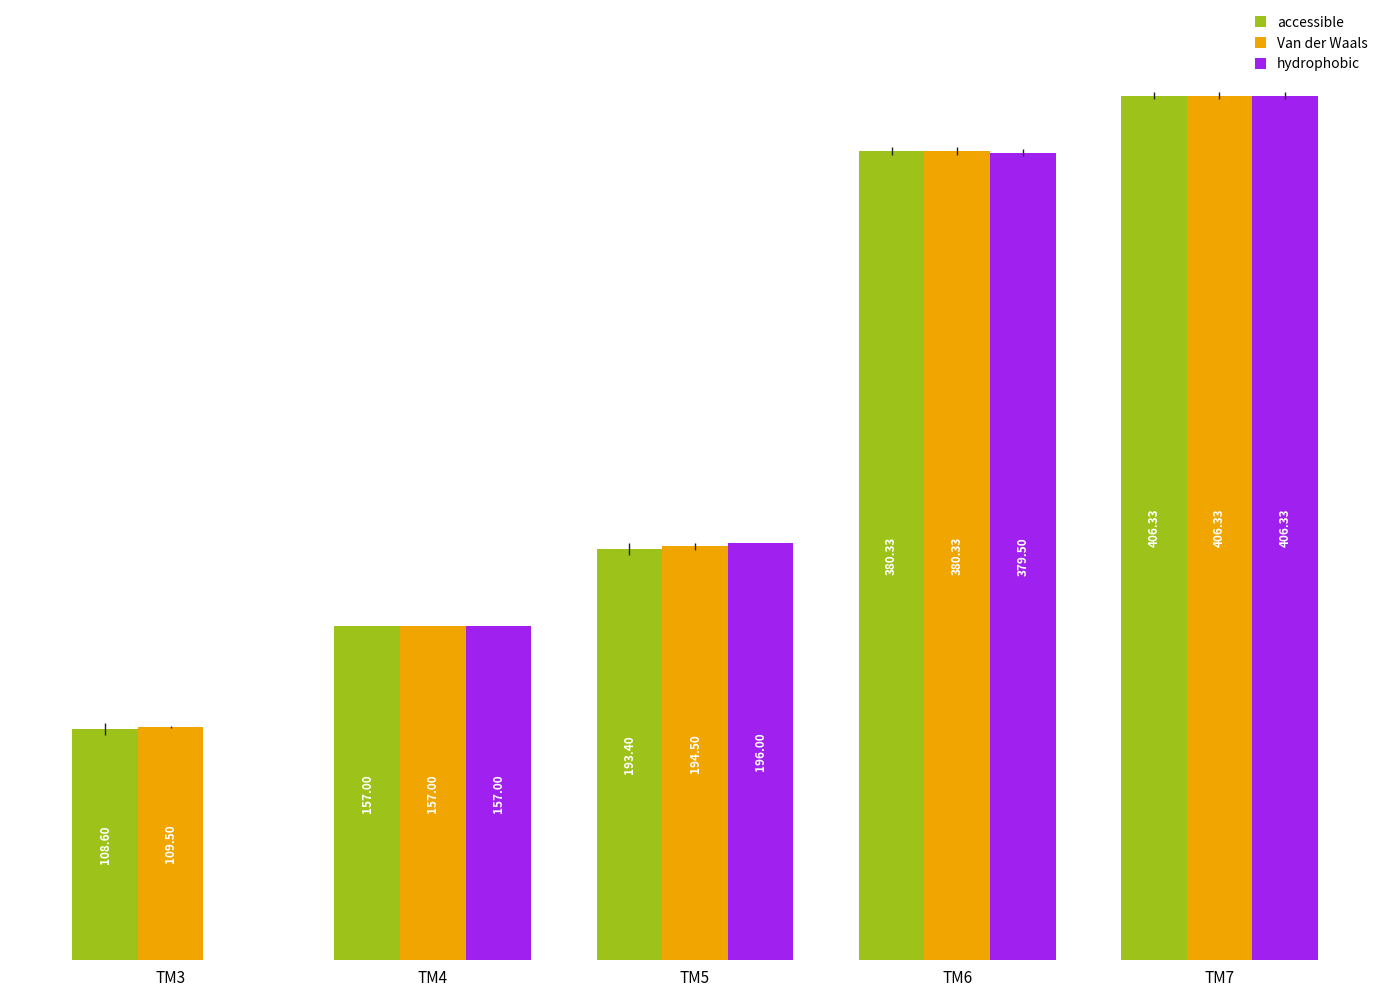

At which category is the sum across all series the highest?

TM7